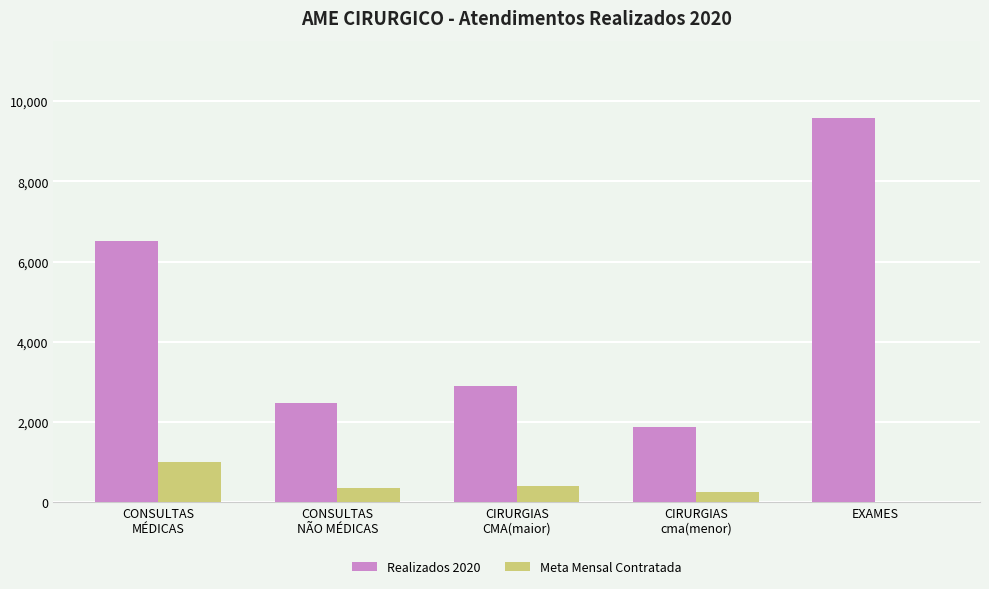

The Meta Mensal Contratada series shows -585 at EXAMES. True or false?

False